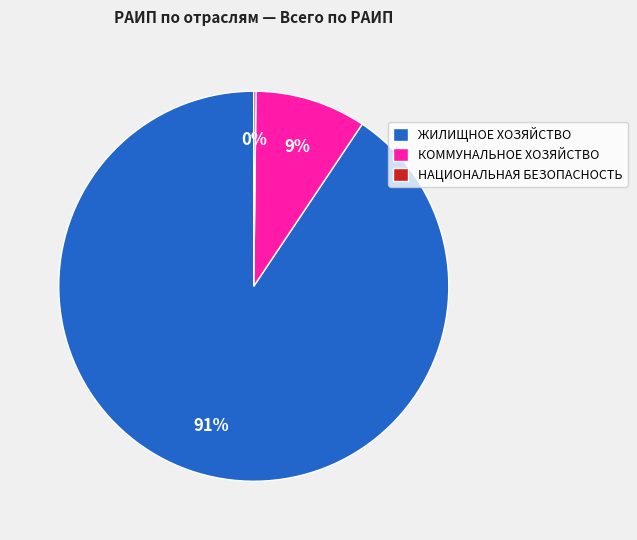

Which has a higher value, ЖИЛИЩНОЕ ХОЗЯЙСТВО or КОММУНАЛЬНОЕ ХОЗЯЙСТВО?

ЖИЛИЩНОЕ ХОЗЯЙСТВО